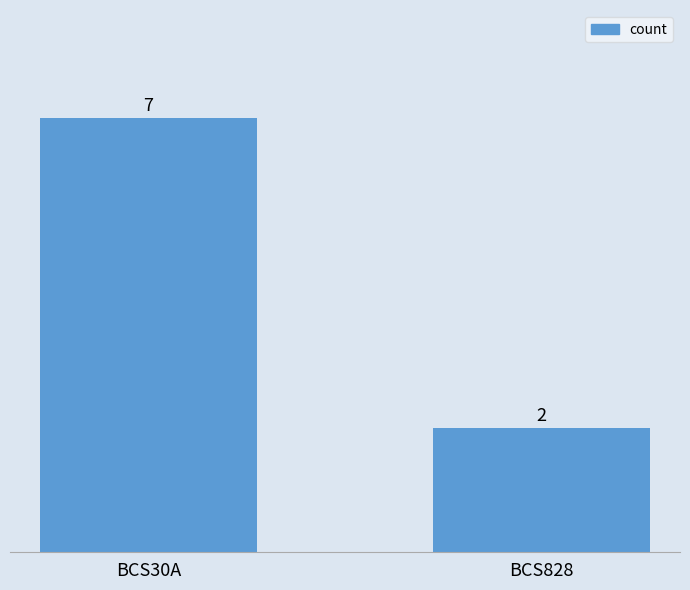

Are the bars grouped side by side (vs. stacked)?

No